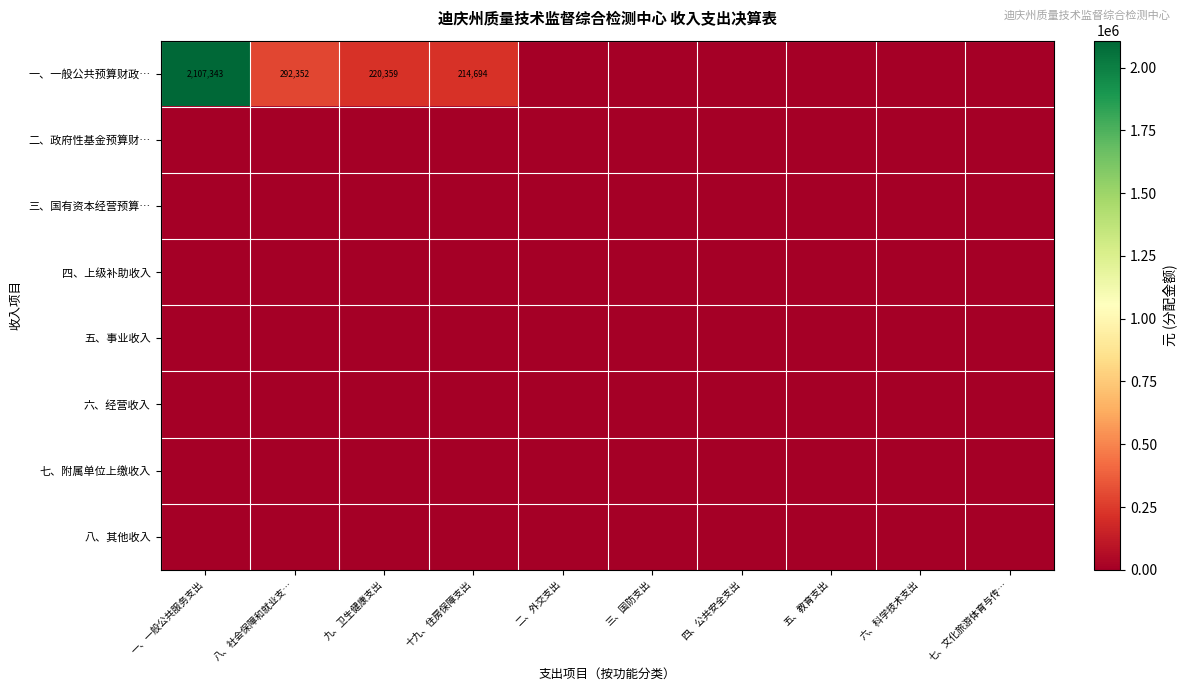

List the series in order of their peak value, highest first.

一、一般公共预算财政…, 二、政府性基金预算财…, 三、国有资本经营预算…, 四、上级补助收入, 五、事业收入, 六、经营收入, 七、附属单位上缴收入, 八、其他收入